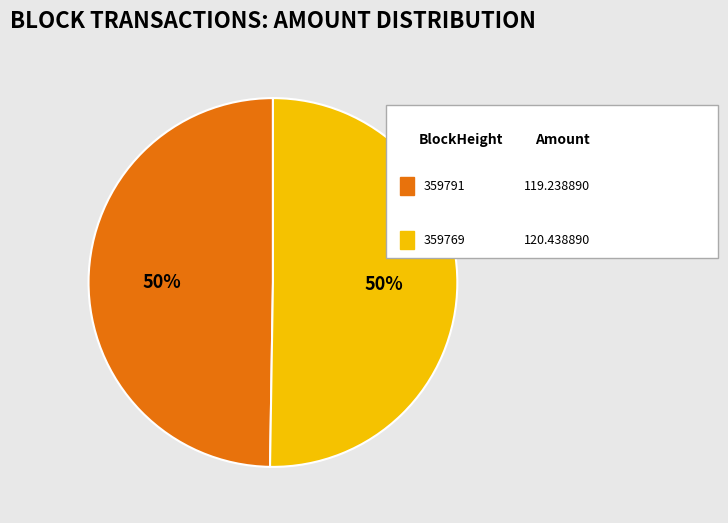

To the nearest percent, what is the average slice percentage?

50%